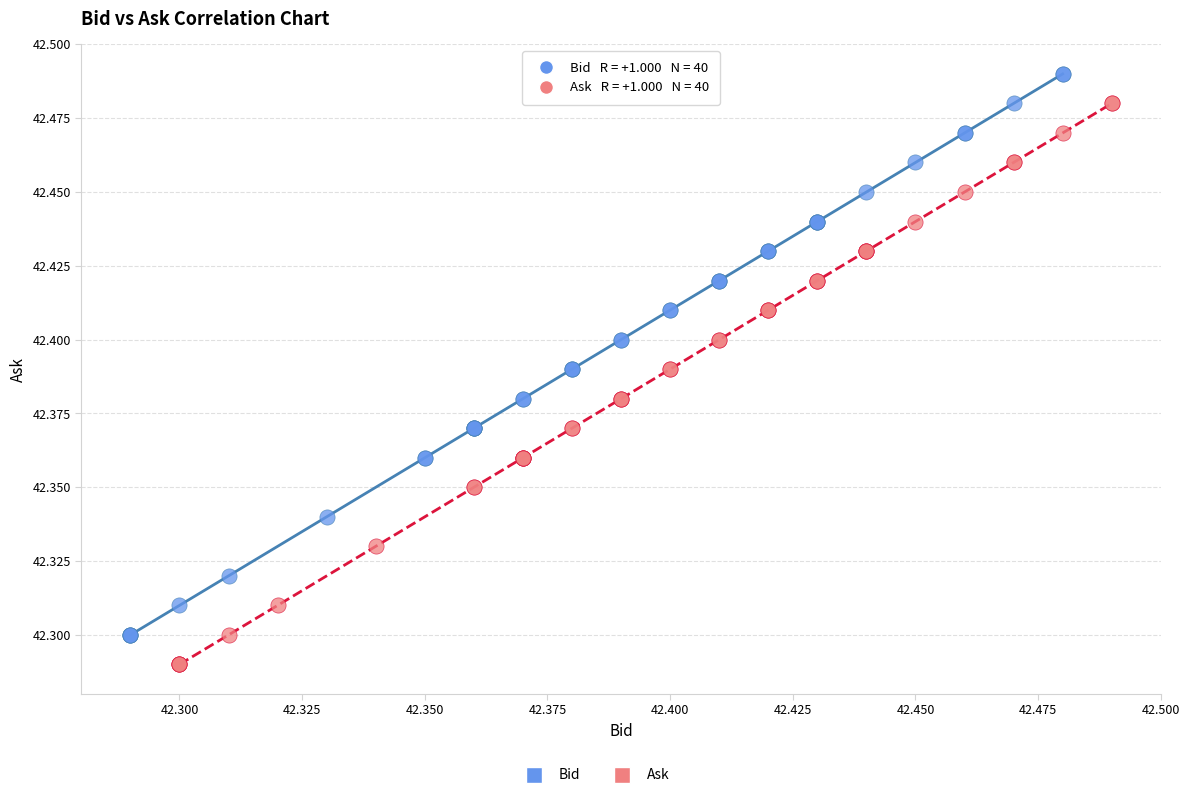

Which series reaches the maximum Y coordinate?

Bid